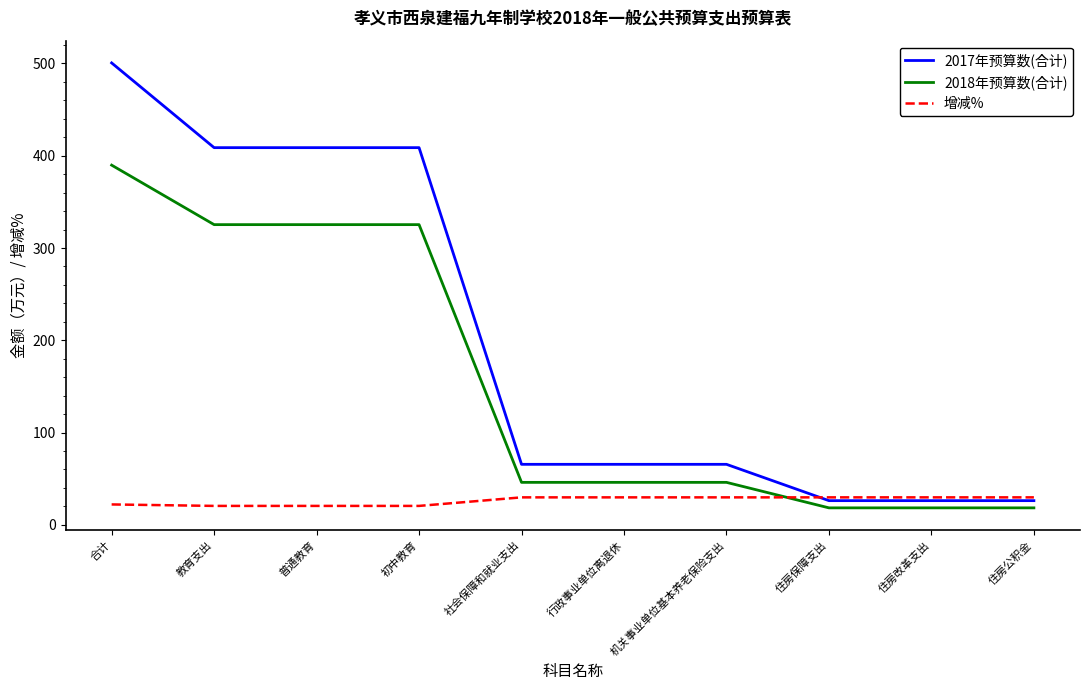

What are all the series names shown in the legend?

2017年预算数(合计), 2018年预算数(合计), 增减%